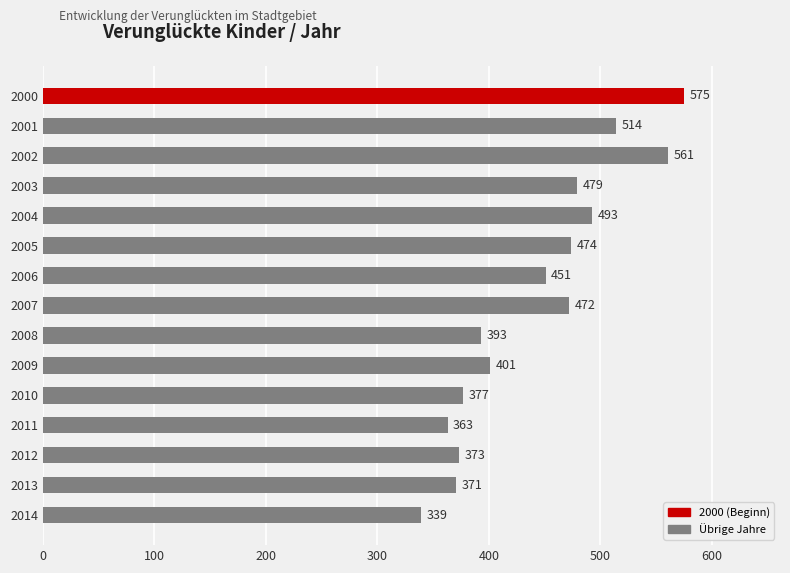

Which has a higher value, 2000 or 2014?

2000